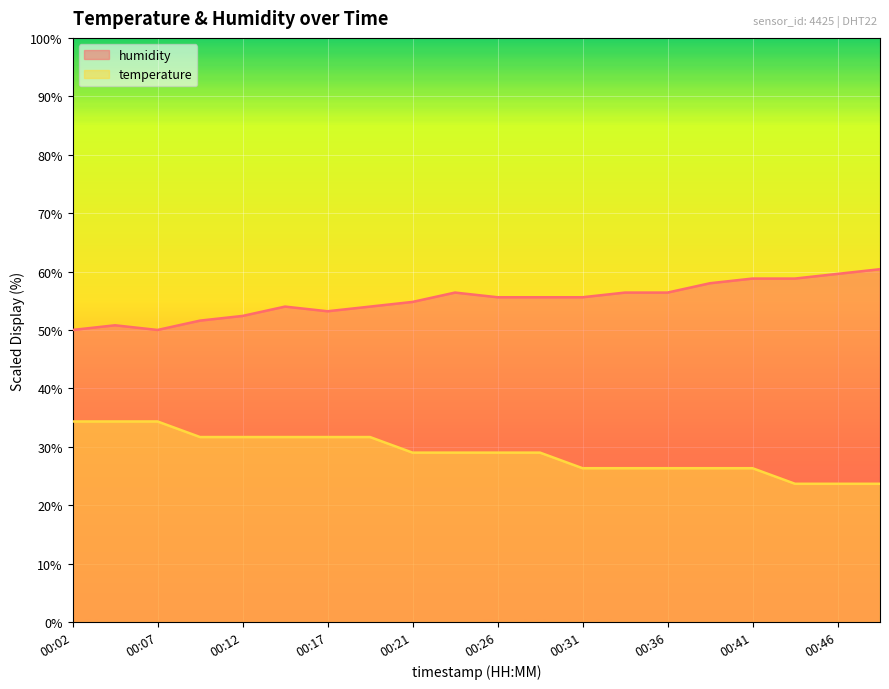

Reading right to left, transcribe all the data shown in this chart.

humidity: 60.4	59.6	58.8	58.8	58.0	56.4	56.4	55.6	55.6	55.6	56.4	54.8	54.0	53.2	54.0	52.4	51.6	50.0	50.8	50.0
temperature: 23.7	23.7	23.7	26.3	26.3	26.3	26.3	26.3	29.0	29.0	29.0	29.0	31.7	31.7	31.7	31.7	31.7	34.3	34.3	34.3